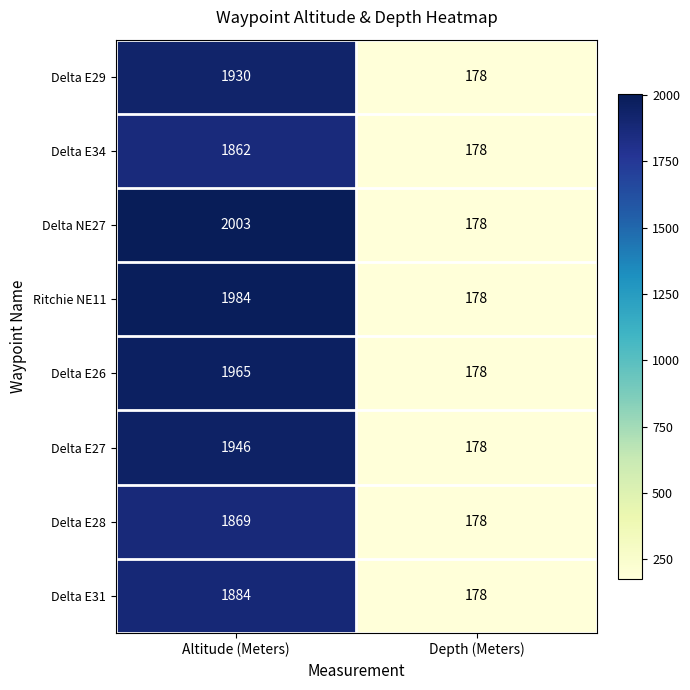

Which label corresponds to the smallest value in the chart?

Depth (Meters)